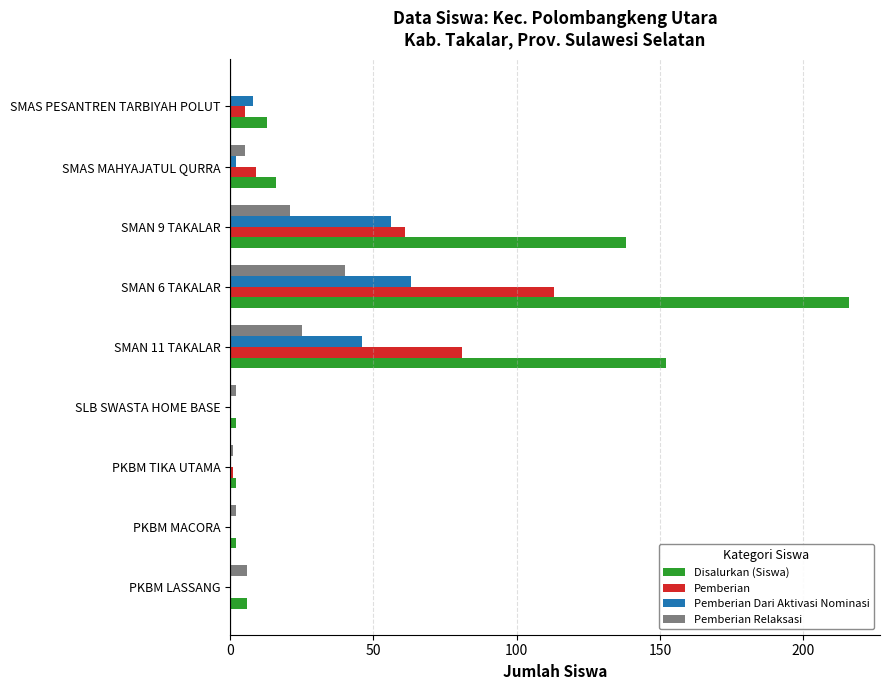

What are all the series names shown in the legend?

Disalurkan (Siswa), Pemberian, Pemberian Dari Aktivasi Nominasi, Pemberian Relaksasi